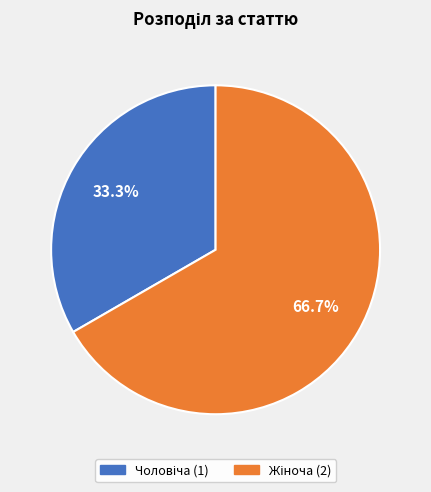

Is there a majority slice in this chart?

Yes